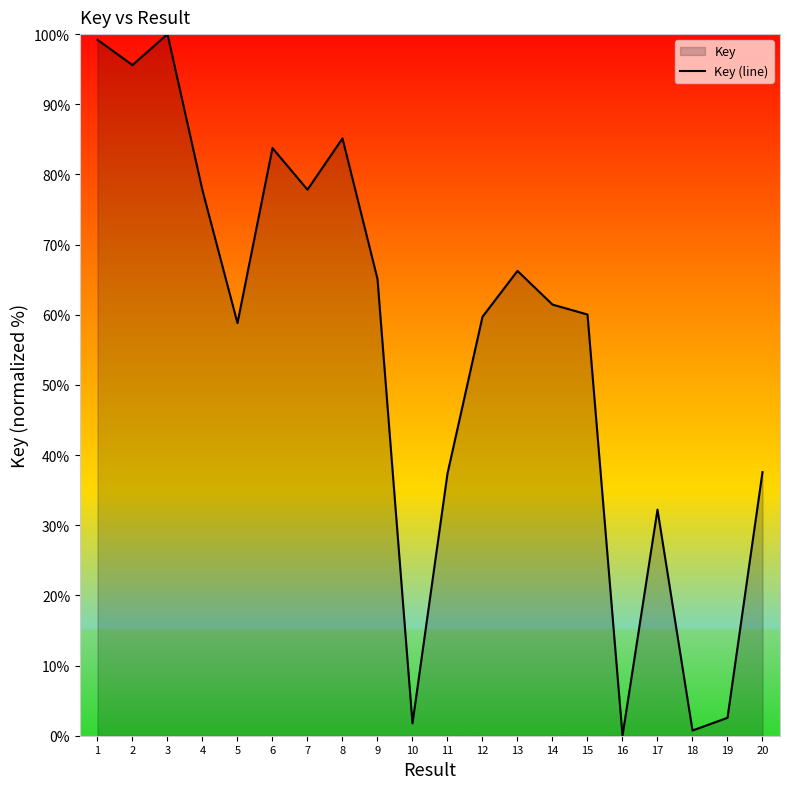

At which label does the data first exceed 61?

1